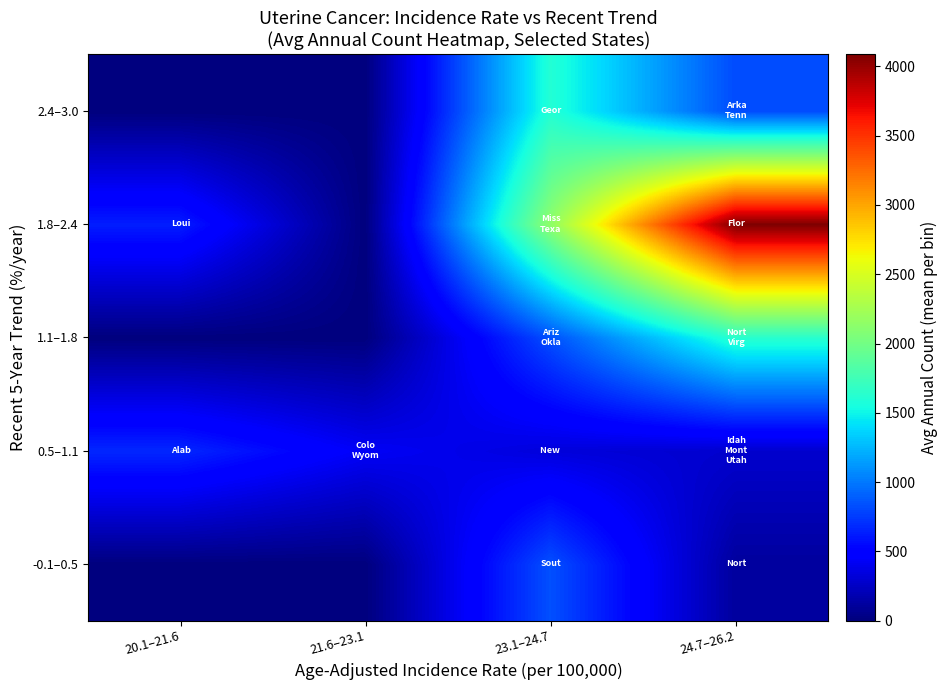

What is the total value across all series at 21.6–23.1?

431.0